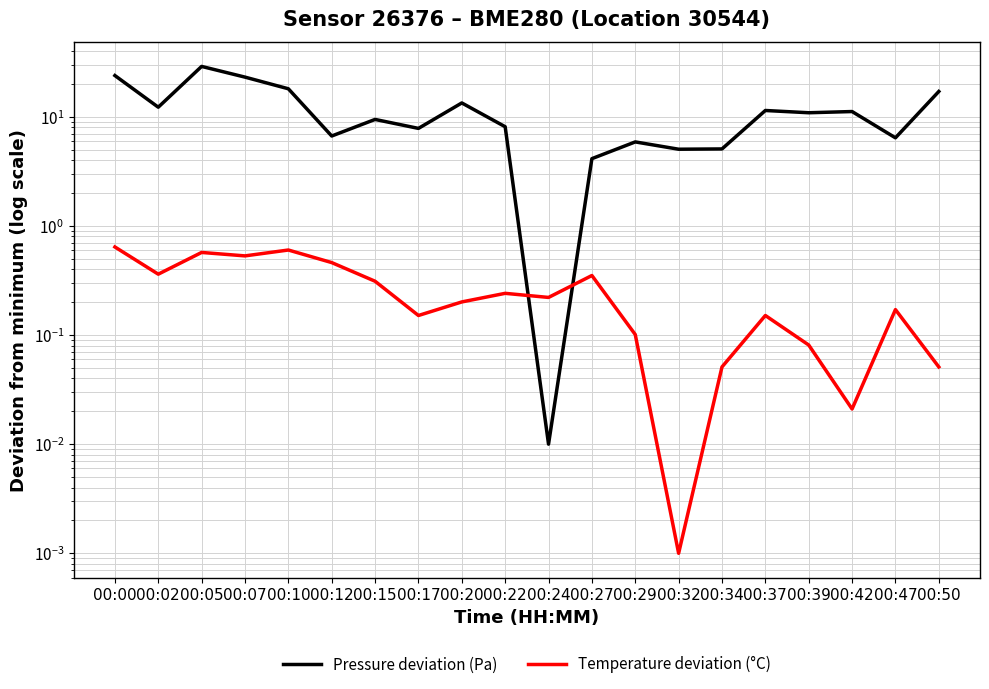

In Temperature deviation (°C), how many points are lower than both neighbors (excluding endpoints)?

6